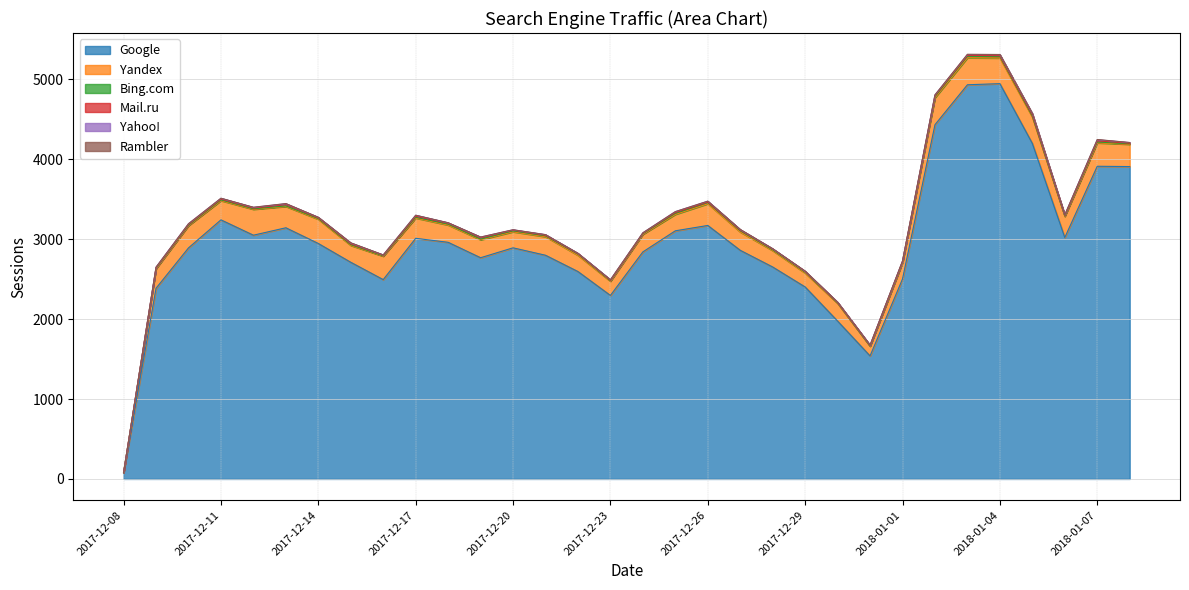

Reading left to right, list all the values displayed in this chart.

Google: 77	2387	2892	3243	3051	3144	2947	2712	2495	3012	2962	2769	2893	2800	2596	2297	2842	3106	3173	2862	2653	2403	1976	1540	2503	4434	4934	4948	4200	3022	3914	3910
Yandex: 3	244	279	241	324	267	303	211	293	254	216	225	201	232	203	177	220	206	272	229	205	174	221	121	204	338	338	321	329	264	293	279
Bing.com: 0	7	5	9	6	7	9	9	4	9	11	8	11	10	15	7	7	12	14	16	10	11	7	3	9	14	18	18	12	6	11	5
Mail.ru: 0	7	10	11	10	18	9	11	8	14	12	17	9	8	6	6	7	12	7	8	9	7	4	7	7	12	12	11	15	9	15	9
Yahoo!: 0	6	8	9	8	9	7	10	4	12	5	8	5	8	4	6	5	10	11	6	4	4	4	4	3	9	10	13	17	4	13	8
Rambler: 0	0	1	1	2	2	0	3	0	0	1	1	0	0	0	0	0	0	0	2	1	3	0	0	3	1	4	2	1	0	3	0